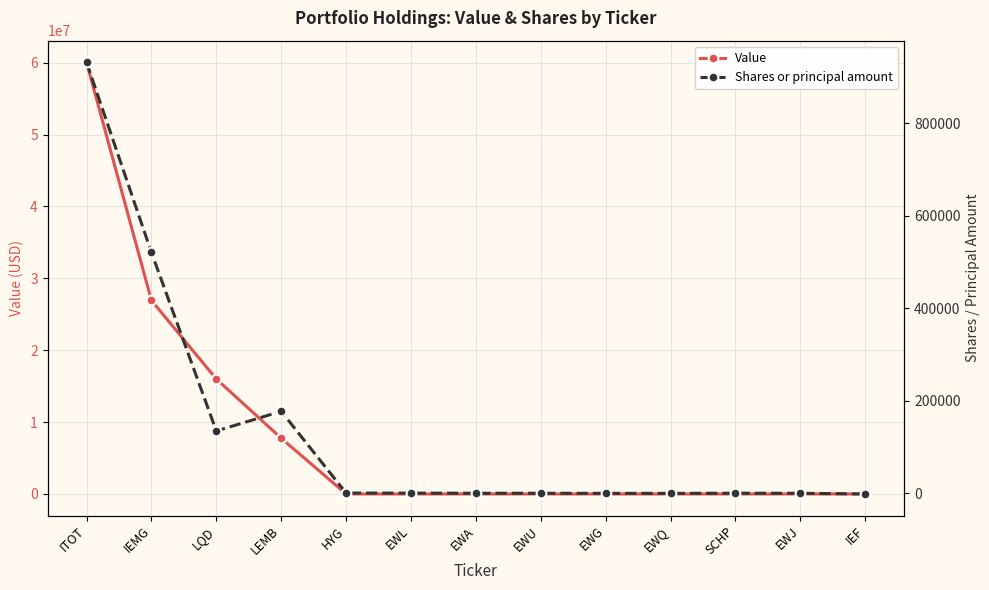

What is the sum of the Value values at LQD and EWJ?

15993000